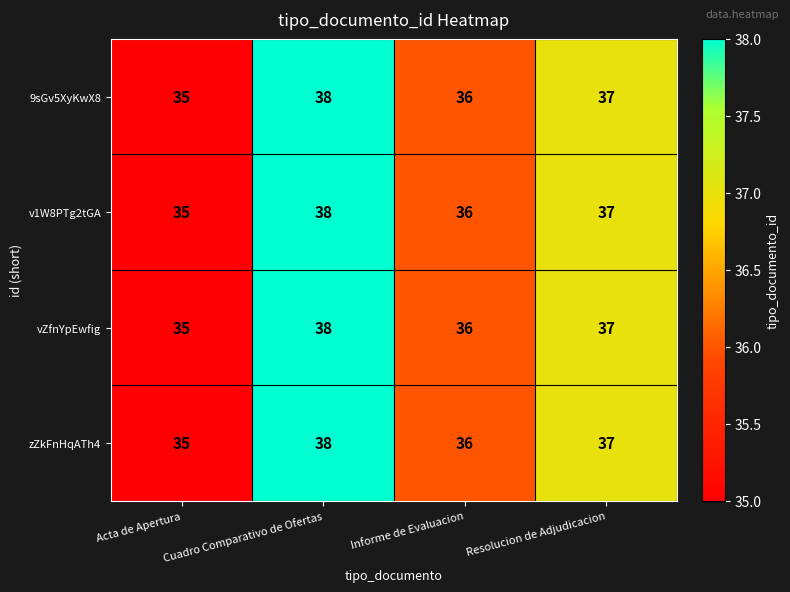

At which label does zZkFnHqATh4 reach its peak?

Cuadro Comparativo de Ofertas